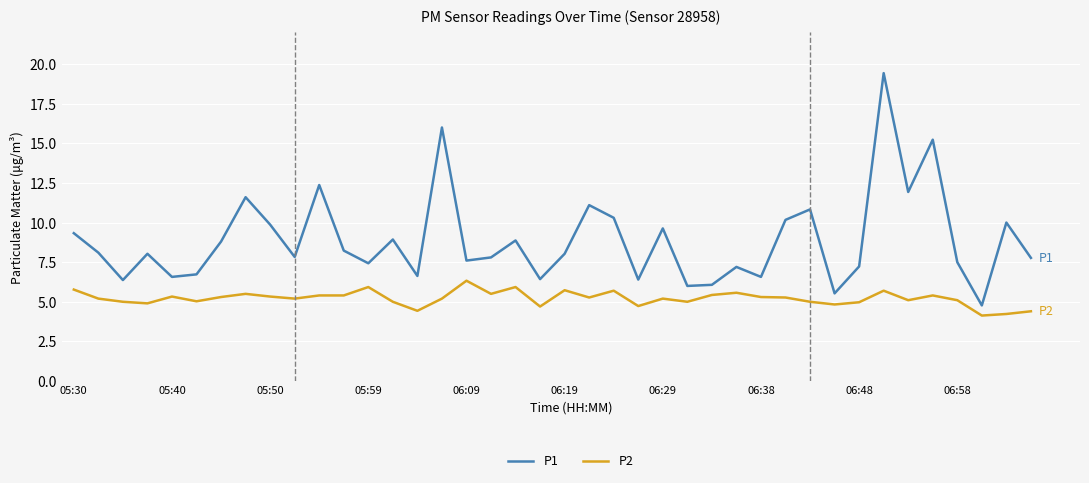

List the series in order of their overall mean, highest first.

P1, P2